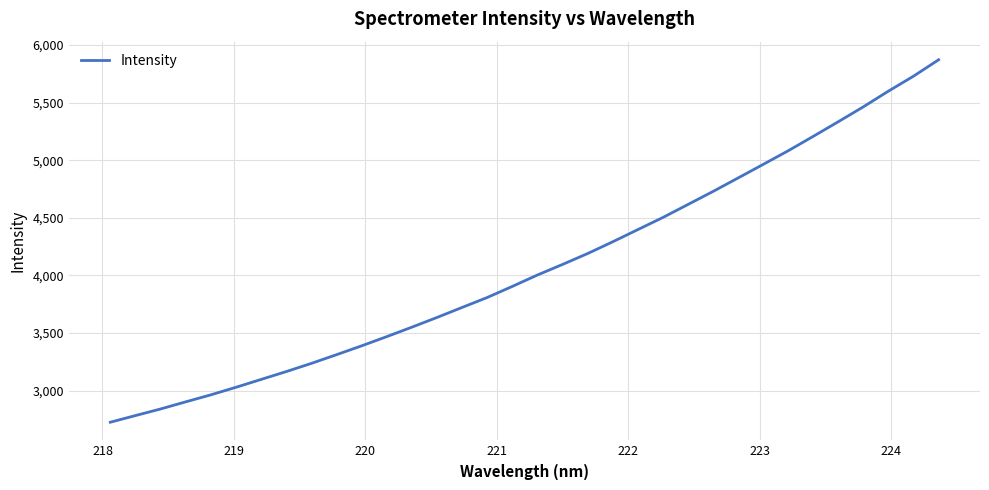

What is the greatest value displayed?

5872.6